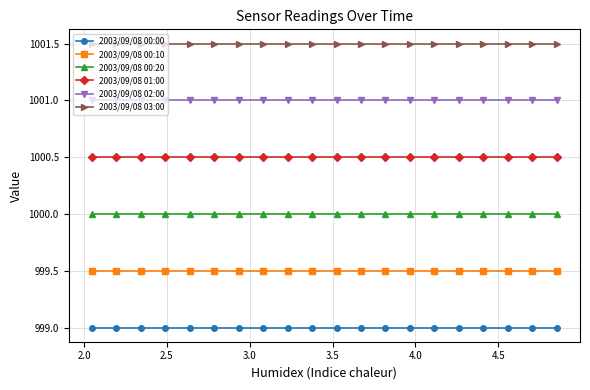

Rank the series by their average value, from highest to lowest.

2003/09/08 03:00, 2003/09/08 02:00, 2003/09/08 01:00, 2003/09/08 00:20, 2003/09/08 00:10, 2003/09/08 00:00